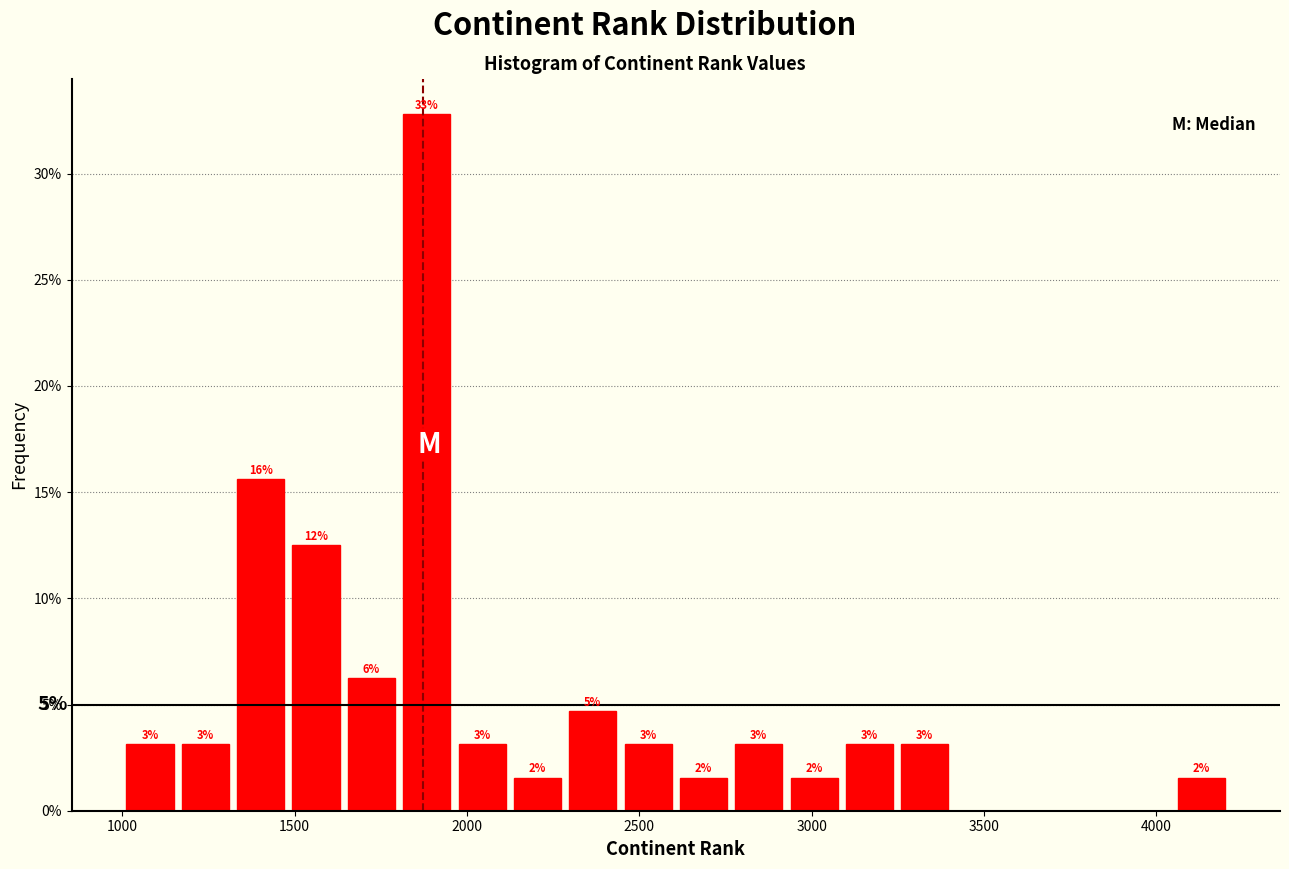

Around what value on the x-axis is the tallest bar? Give the approximate position of its centre, as read against the axis.

1900